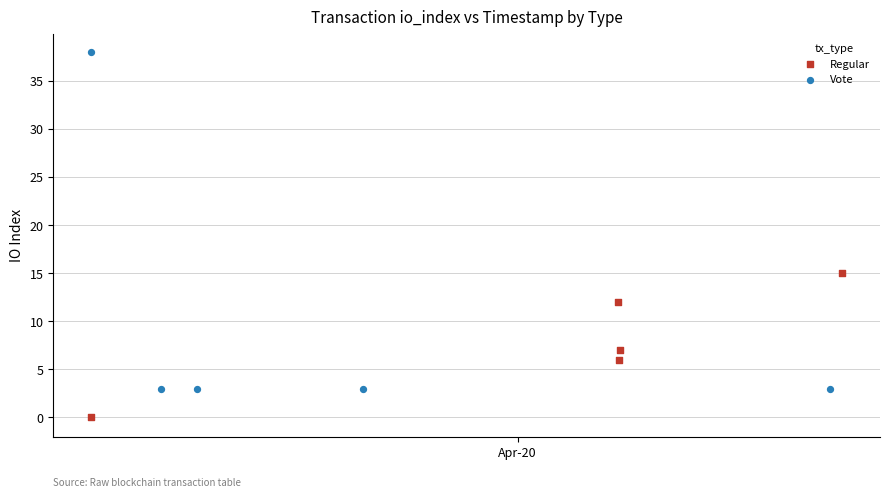

Which series contains the highest Y value?

Vote